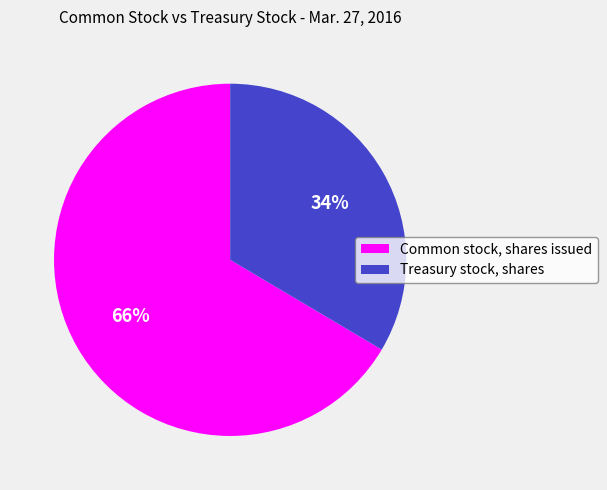

Between Treasury stock, shares and Common stock, shares issued, which is larger?

Common stock, shares issued